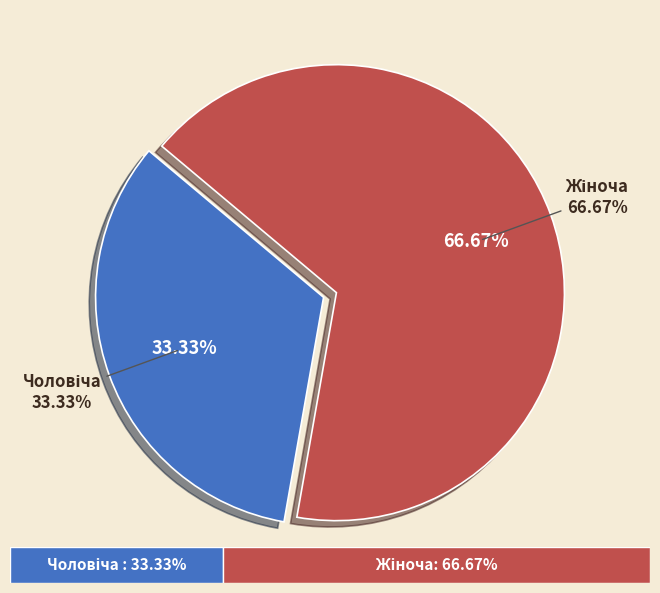

How many slices are in this pie chart?

2